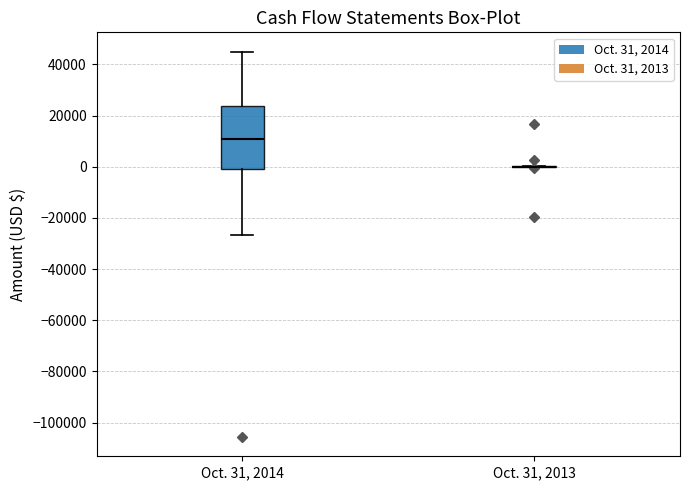

Which box is the tallest, from its lower edge to its upper edge?

Oct. 31, 2014